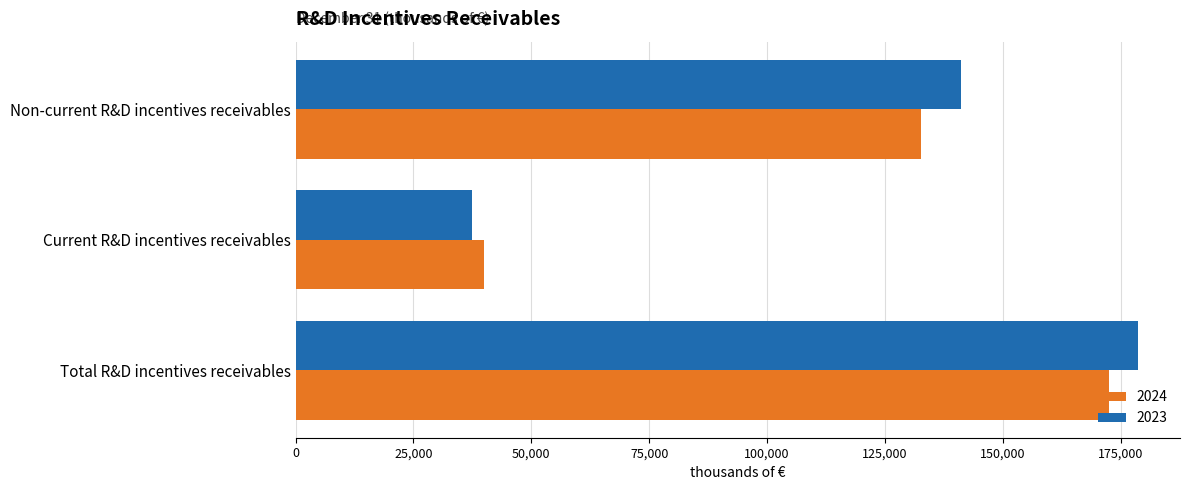

What is the sum of all 2024 values?

345222